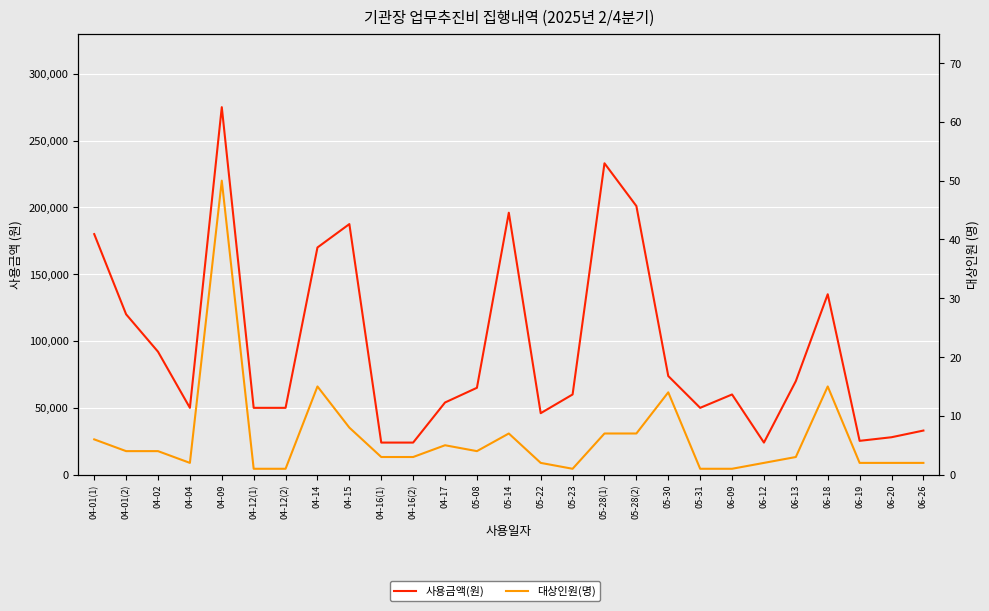

What is the label of the 10th point from the right?

05-28(2)